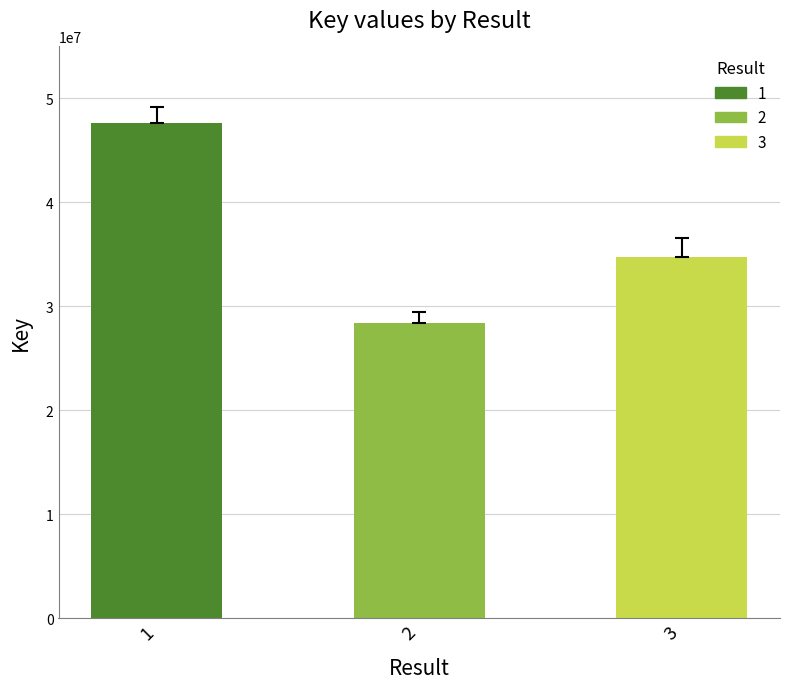

Reading left to right, list all the values displayed in this chart.

47646292	28434798	34799484